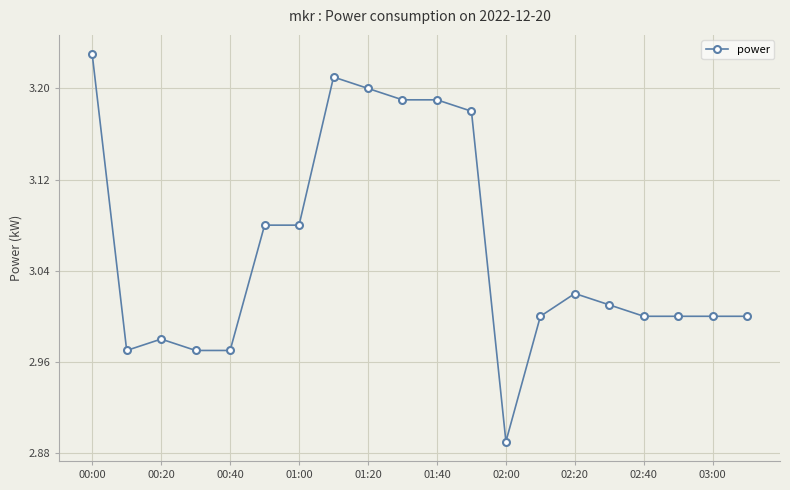

True or false: the data has more than 1 interior local peaks.

True